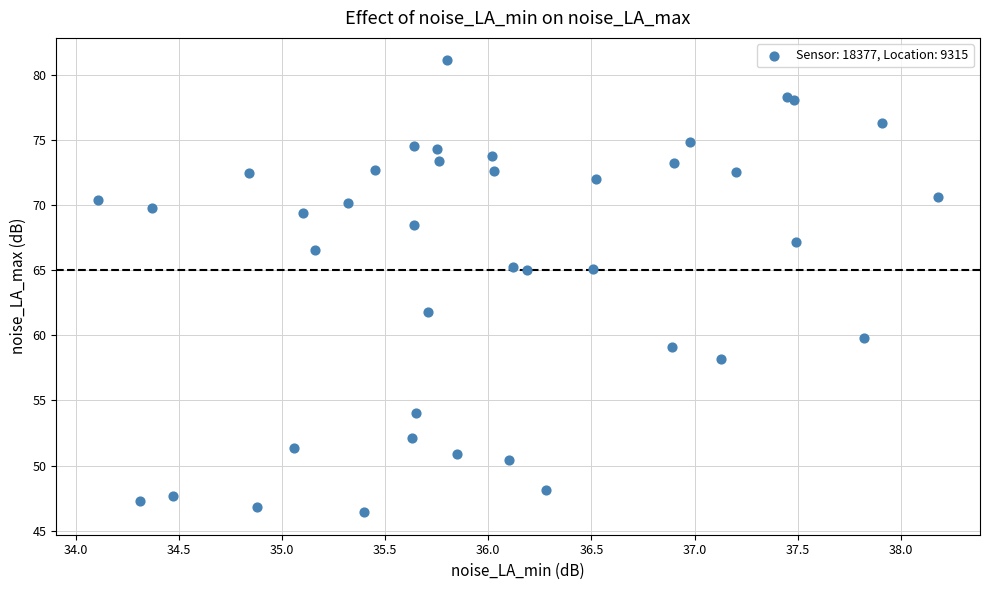

What Y value in the scatter plot is closest to 63?

61.8